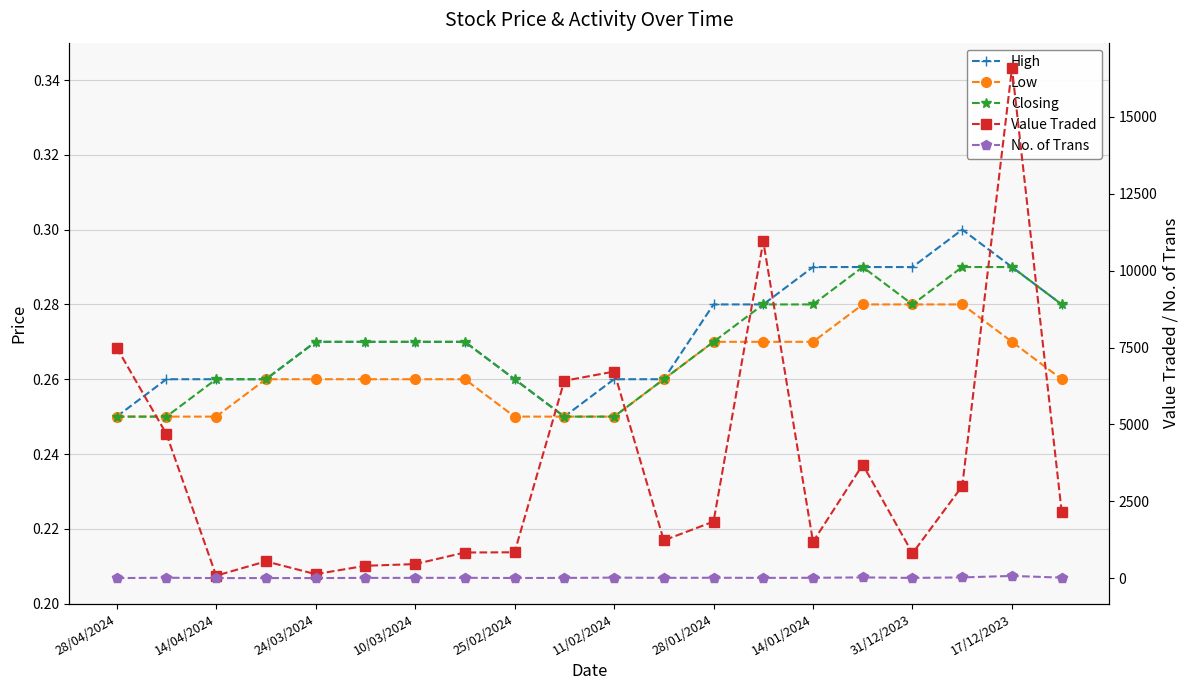

True or false: No. of Trans and Value Traded intersect in this chart.

False